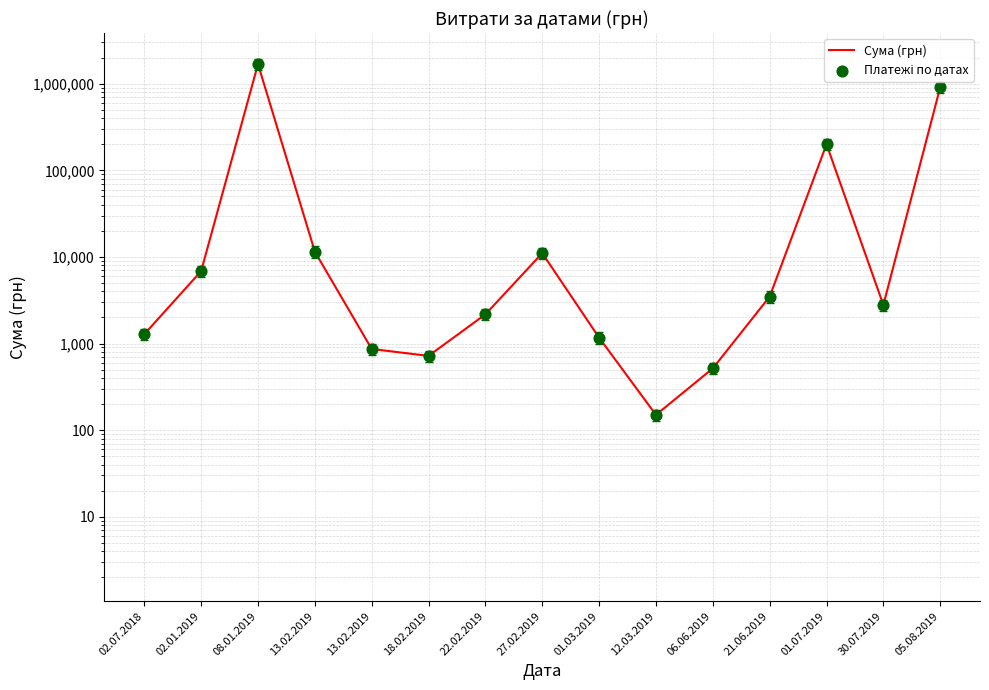

What are all the series names shown in the legend?

Сума (грн), Платежі по датах